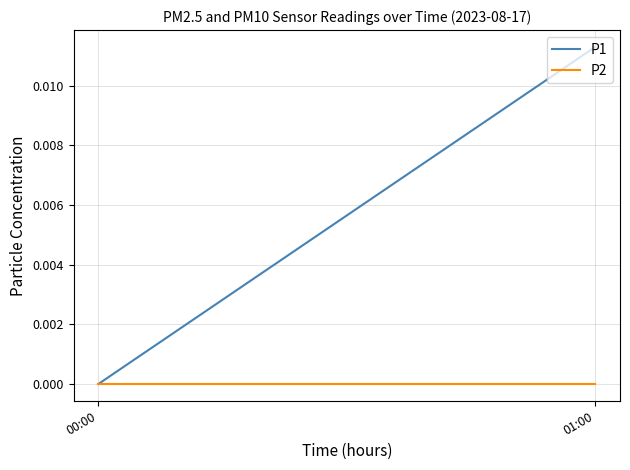

Which series changed the most between 00:00 and 01:00?

P1